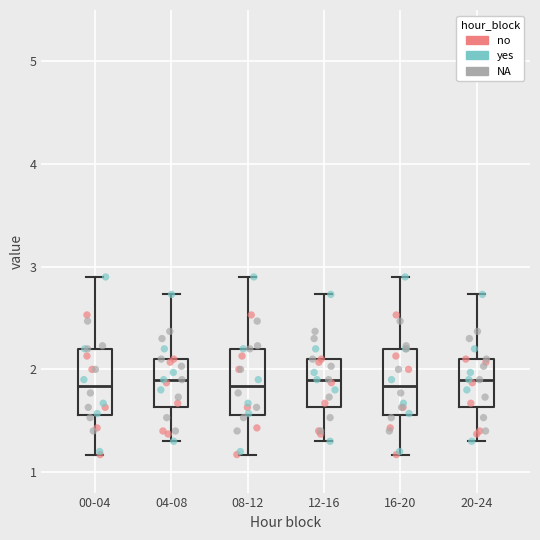

Reading left to right, transcribe this box plot: for each box, give where its median line is, the range the box spans, and where its two whiskers end, as read against the y-axis. The values are not printed on the chart, so give them approximately, as read against the axis.

00-04: median 1.8, box 1.6 to 2.2, whiskers 1.2 to 2.9
04-08: median 1.9, box 1.6 to 2.1, whiskers 1.3 to 2.7
08-12: median 1.8, box 1.6 to 2.2, whiskers 1.2 to 2.9
12-16: median 1.9, box 1.6 to 2.1, whiskers 1.3 to 2.7
16-20: median 1.8, box 1.6 to 2.2, whiskers 1.2 to 2.9
20-24: median 1.9, box 1.6 to 2.1, whiskers 1.3 to 2.7